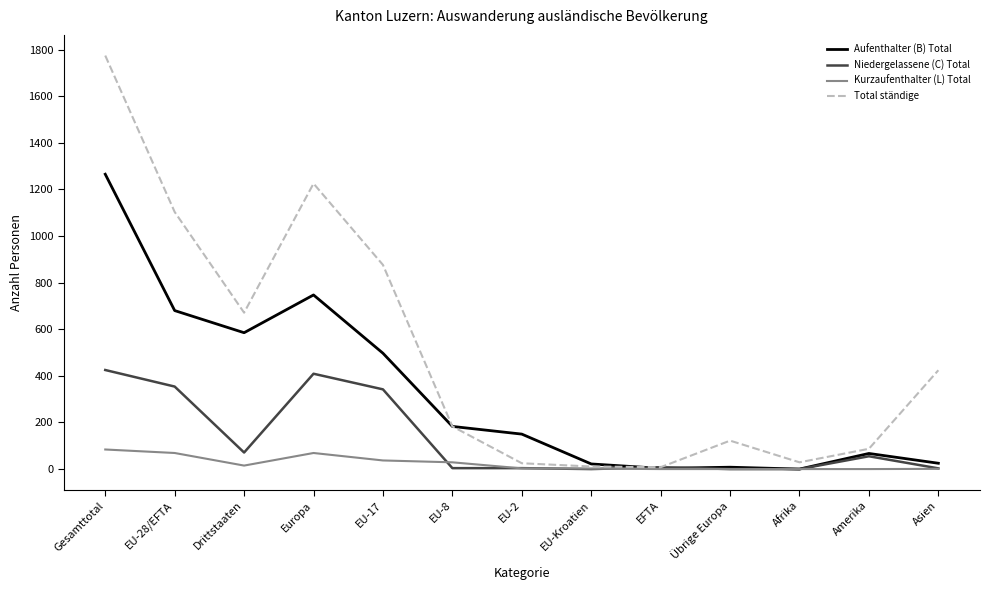

At which label is Kurzaufenthalter (L) Total closest to 42?

EU-17